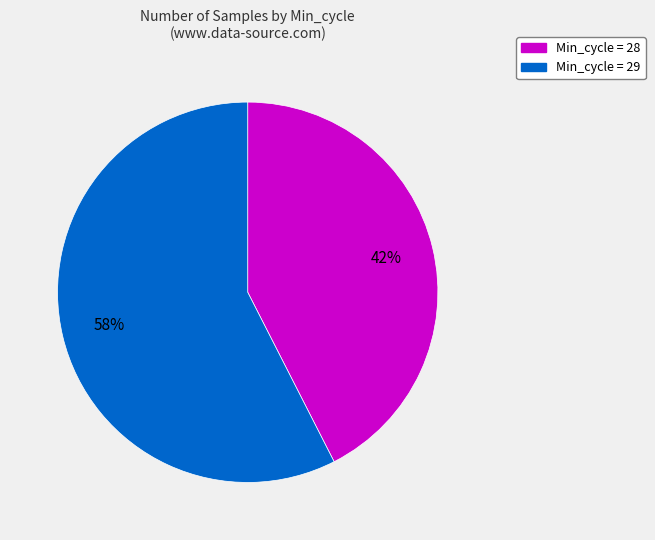

Does any single category account for the majority?

Yes